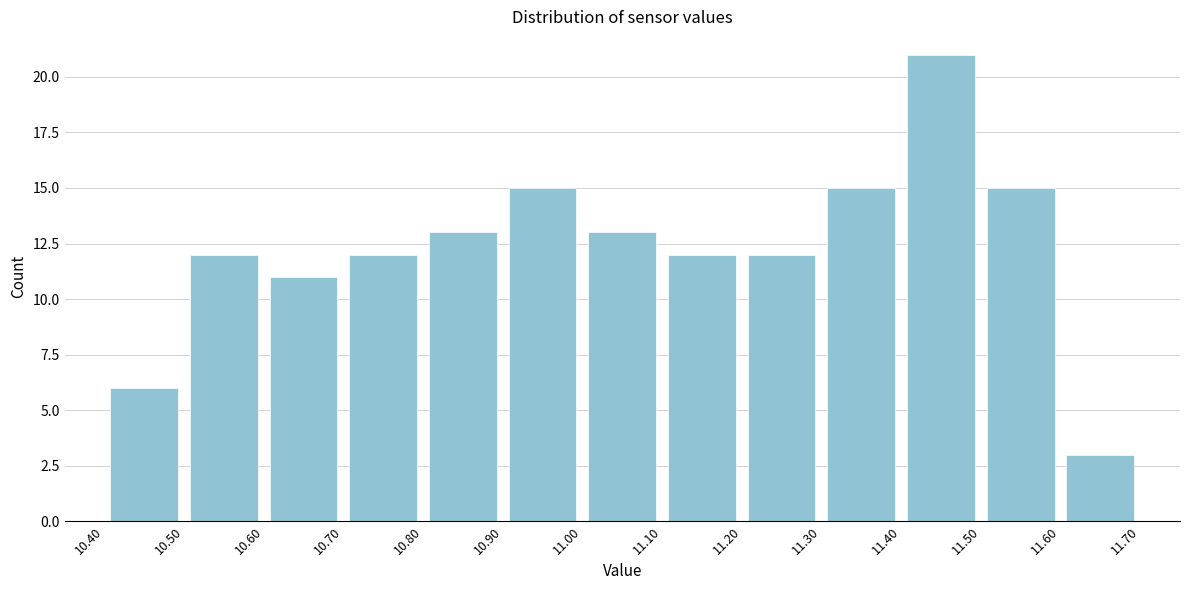

Reading left to right, transcribe this chart: for each bar, give the range it covers on the x-axis and its height. The values are not printed on the chart, so give them approximately, as read against the axis.

10.40 to 10.50: 6
10.50 to 10.60: 12
10.60 to 10.70: 11
10.70 to 10.80: 12
10.80 to 10.90: 13
10.90 to 11.00: 15
11.00 to 11.10: 13
11.10 to 11.20: 12
11.20 to 11.30: 12
11.30 to 11.40: 15
11.40 to 11.50: 21
11.50 to 11.60: 15
11.60 to 11.70: 3